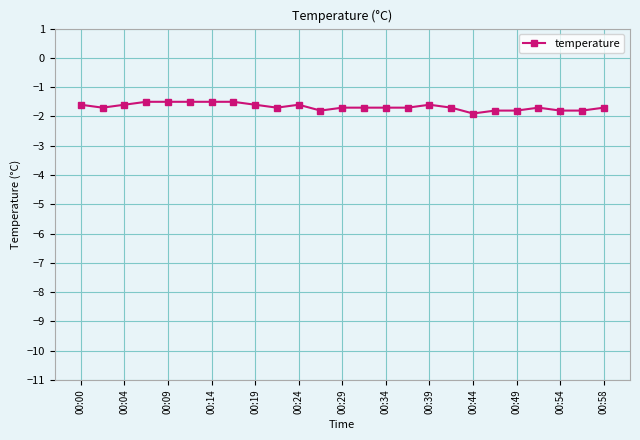

What is the minimum value shown in the chart?

-1.9